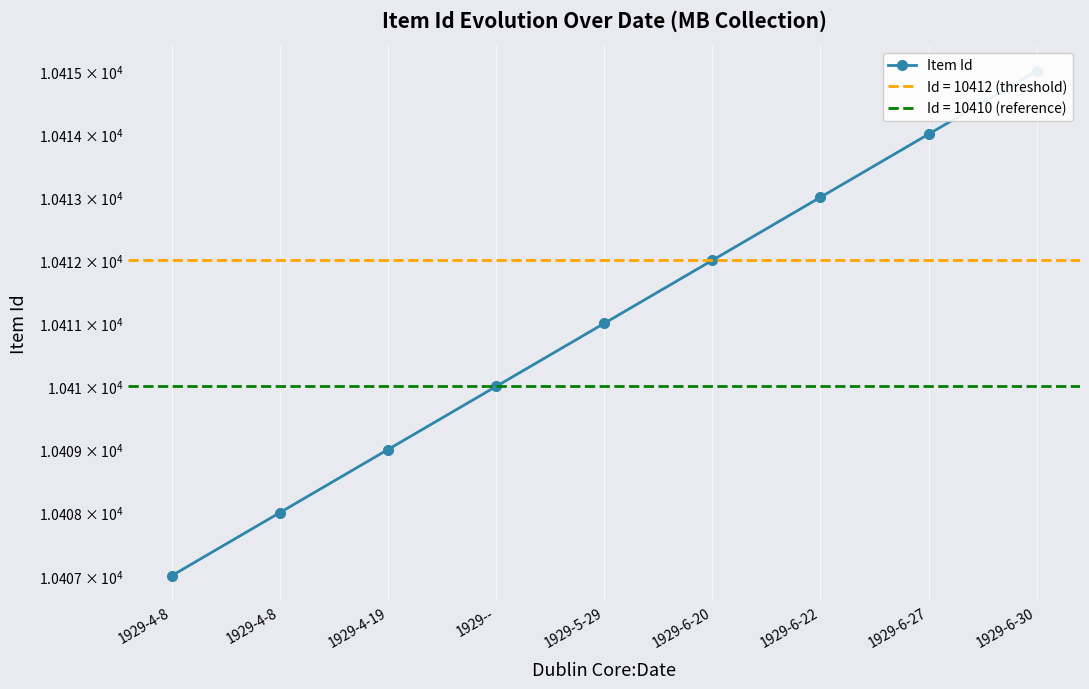

What is the difference between the maximum and minimum values?

8